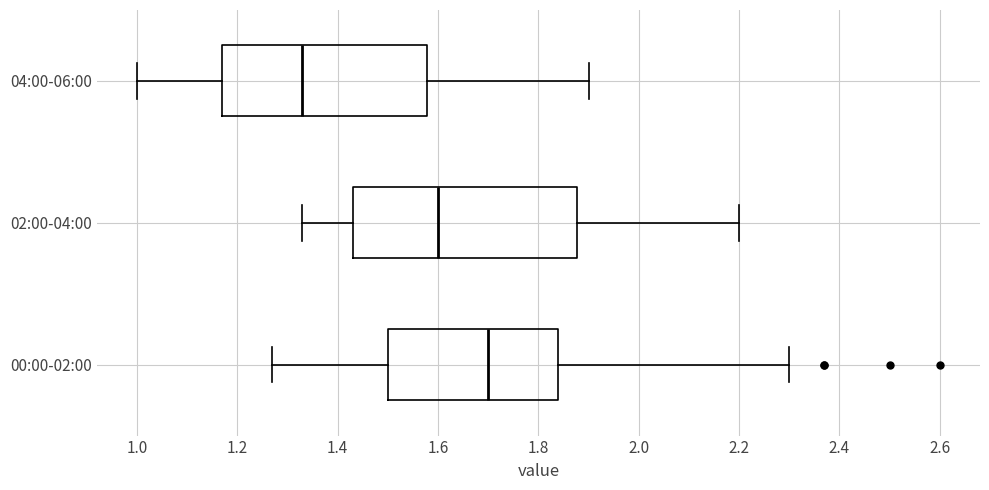

Reading bottom to top, transcribe this box plot: for each box, give where its median line is, the range the box spans, and where its two whiskers end, as read against the x-axis. The values are not printed on the chart, so give them approximately, as read against the axis.

00:00-02:00: median 1.70, box 1.50 to 1.84, whiskers 1.28 to 2.30
02:00-04:00: median 1.60, box 1.44 to 1.88, whiskers 1.34 to 2.20
04:00-06:00: median 1.34, box 1.18 to 1.58, whiskers 1.00 to 1.90